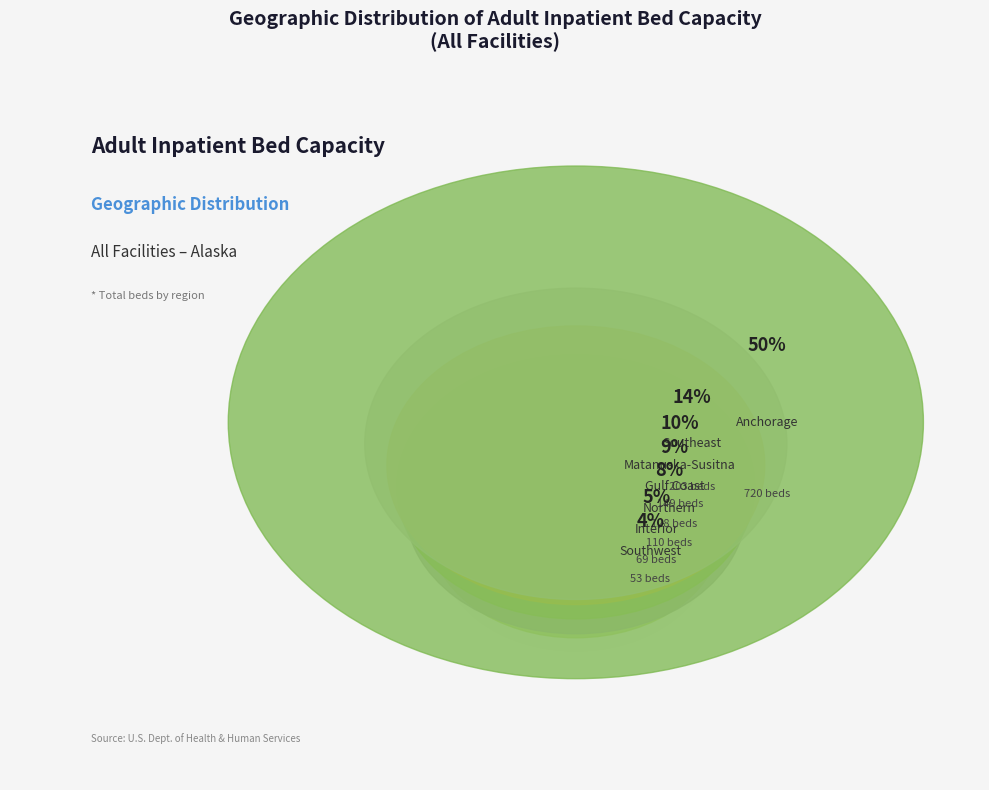

Count the number of slices in the pie.

7